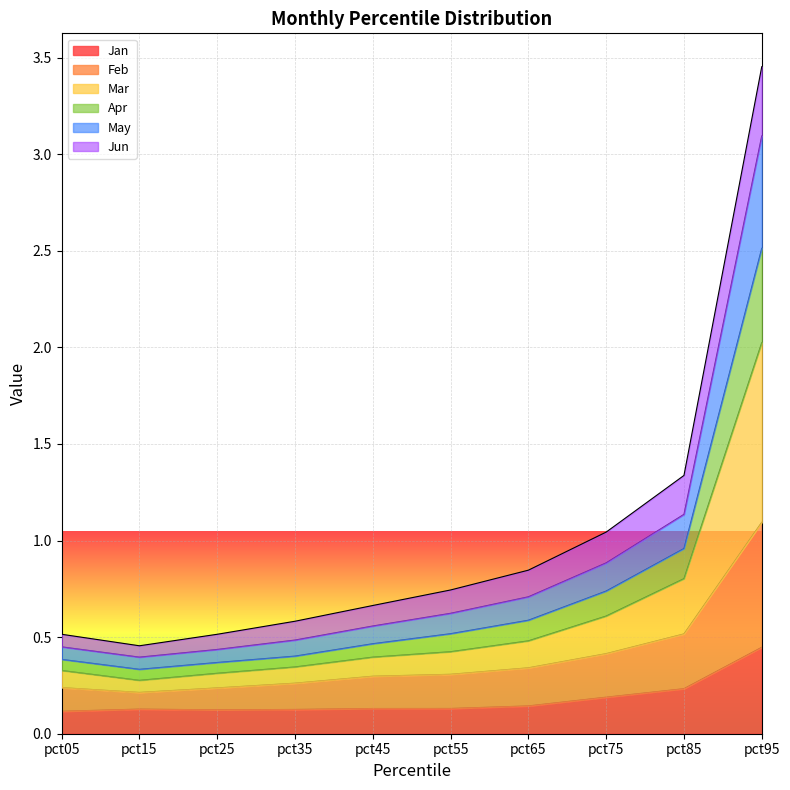

At which category is the sum across all series the highest?

pct95